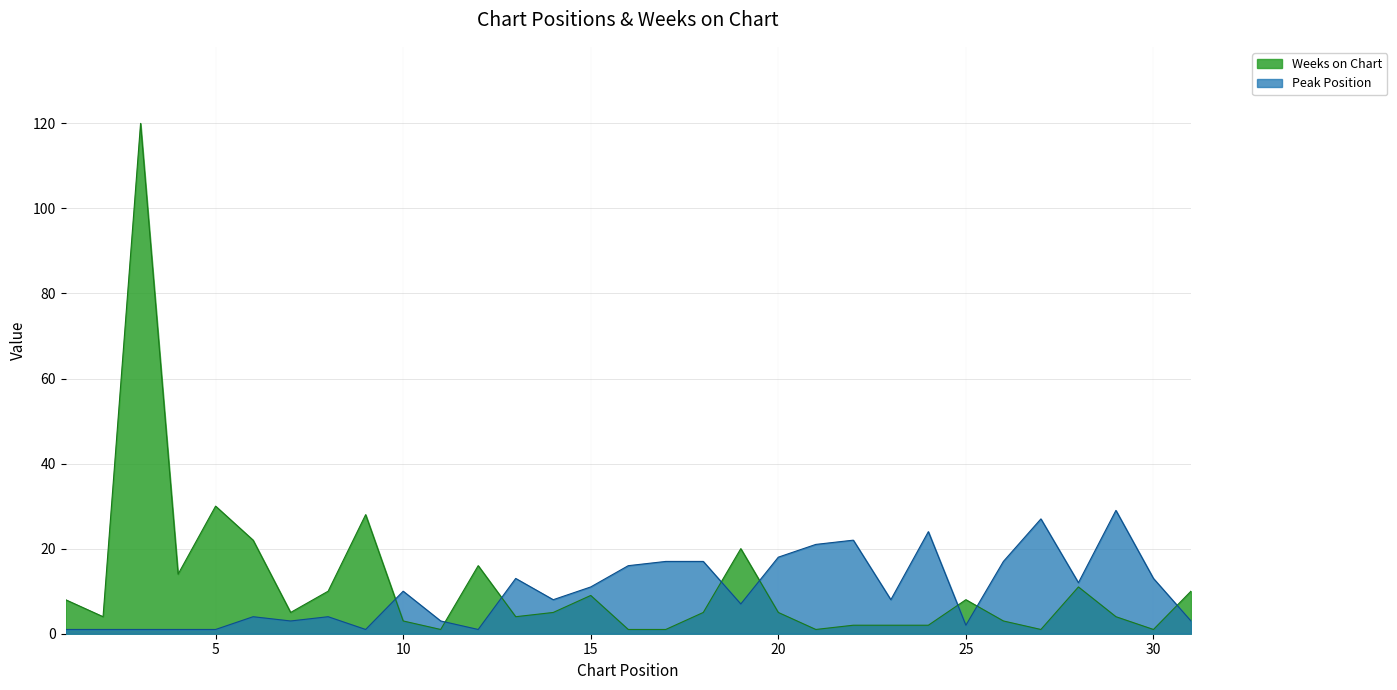

Between which two adjacent categories do Weeks on Chart and Peak Position first intersect?

9 and 10